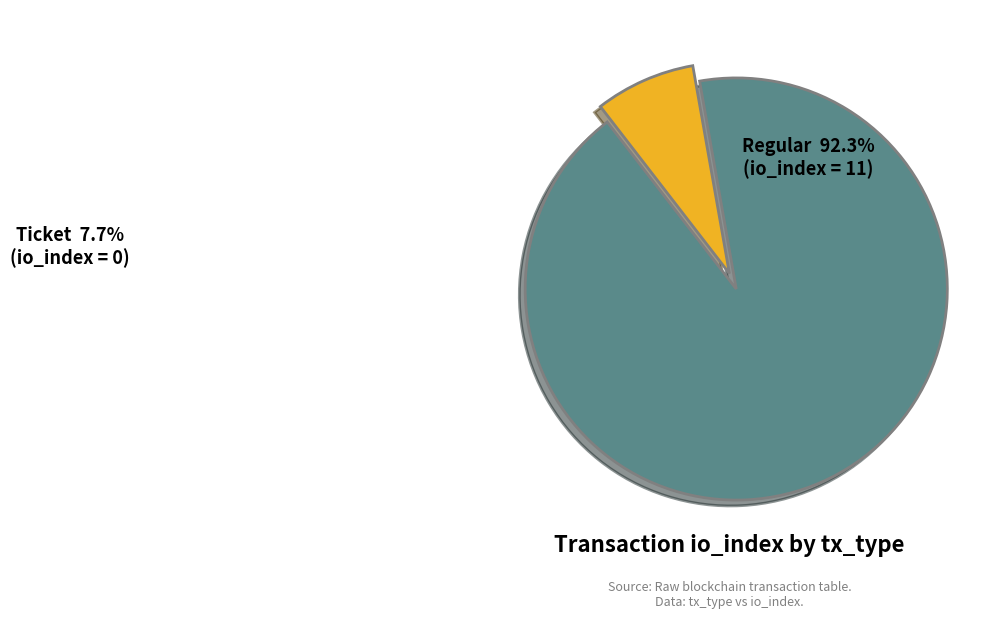

Is there a majority slice in this chart?

Yes